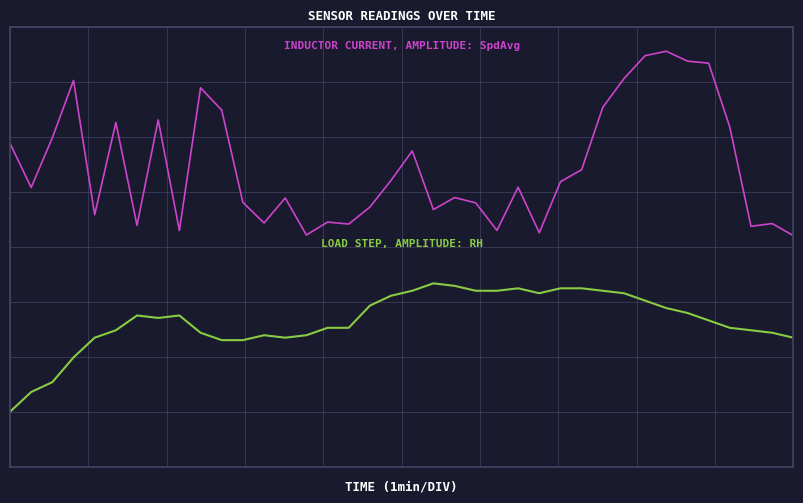

Does the chart display data point markers on the line(s)?

No